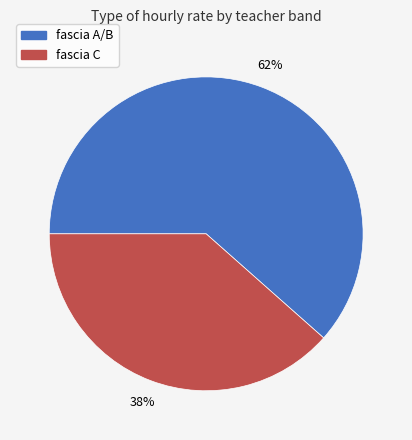

What is the ratio of the value at fascia A/B to the value at fascia C?

1.6